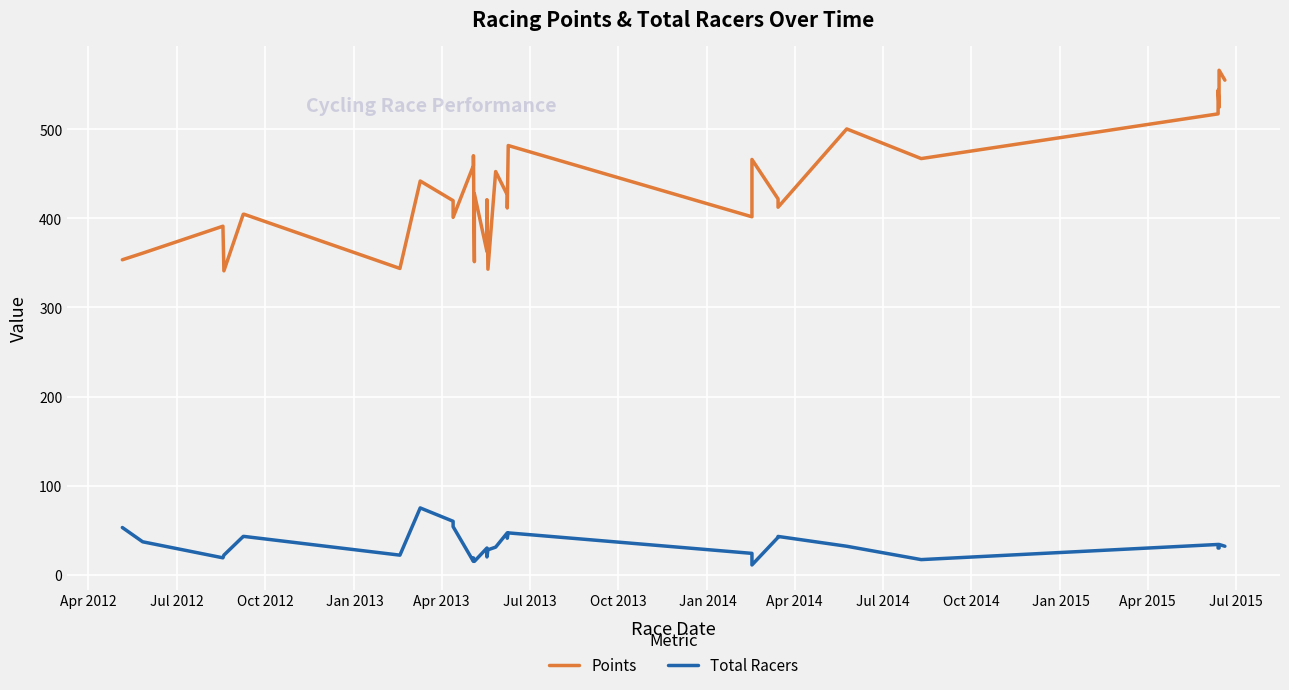

True or false: Points and Total Racers intersect in this chart.

False